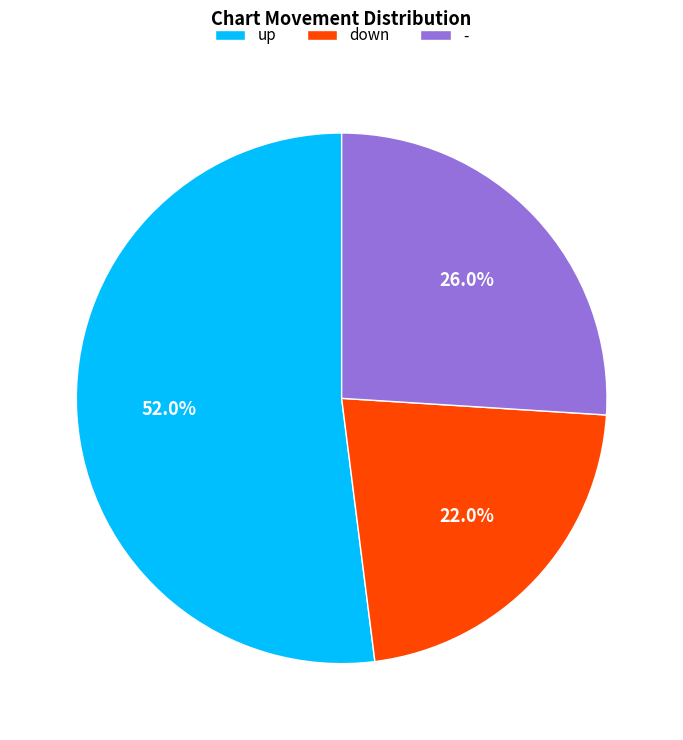

How many segments does this pie chart have?

3